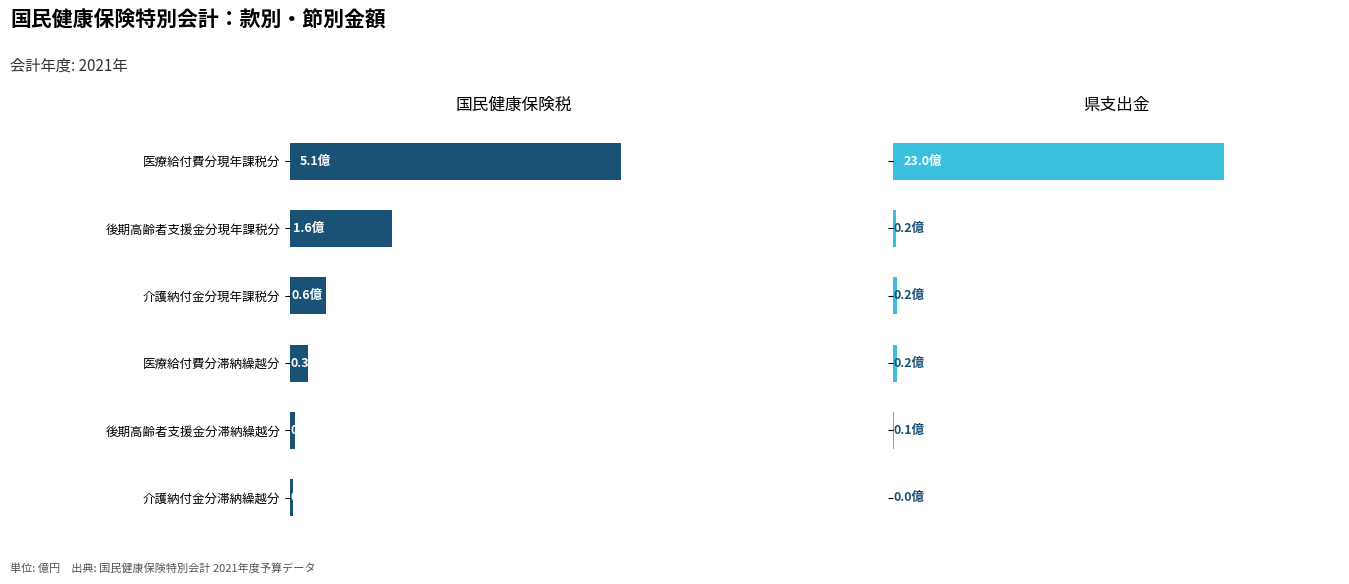

How many data points does each series have?

6